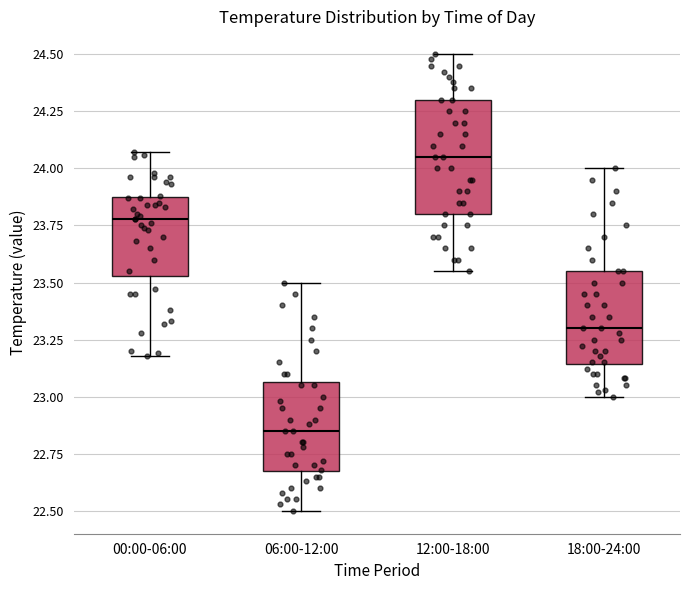

Comparing the boxes themselves (not the whiskers), which one is the tallest?

12:00-18:00